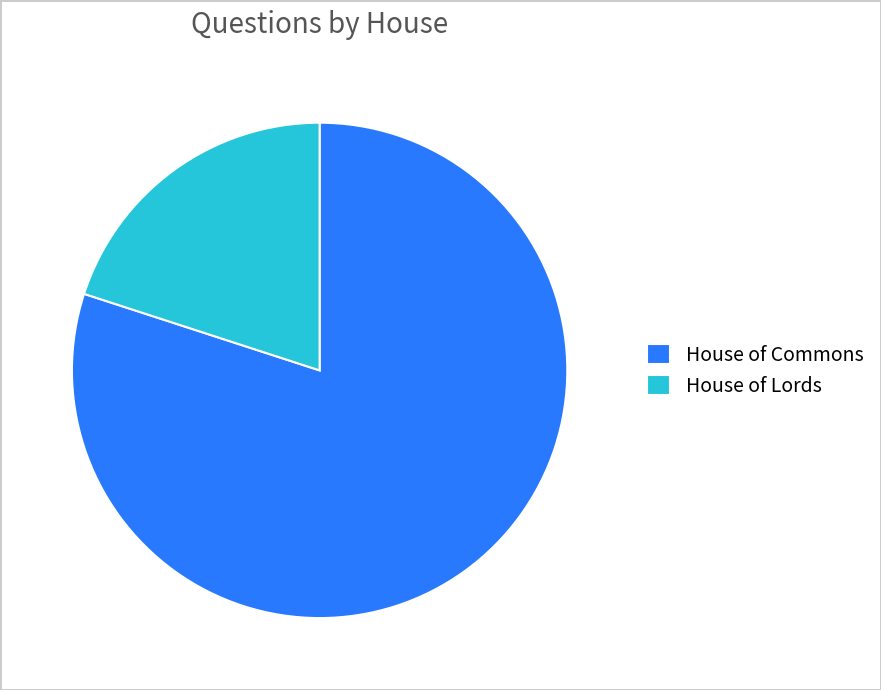

Rank the categories by value from lowest to highest.

House of Lords, House of Commons